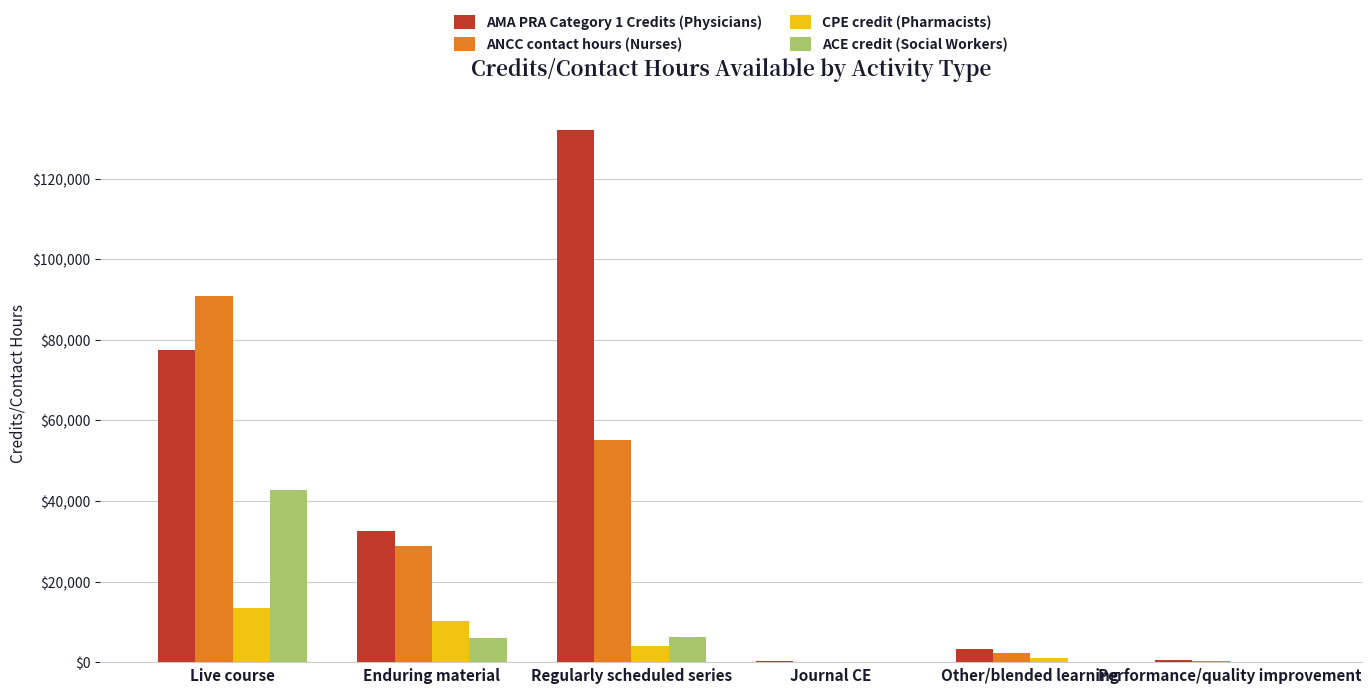

What is the greatest value displayed?

132110.6